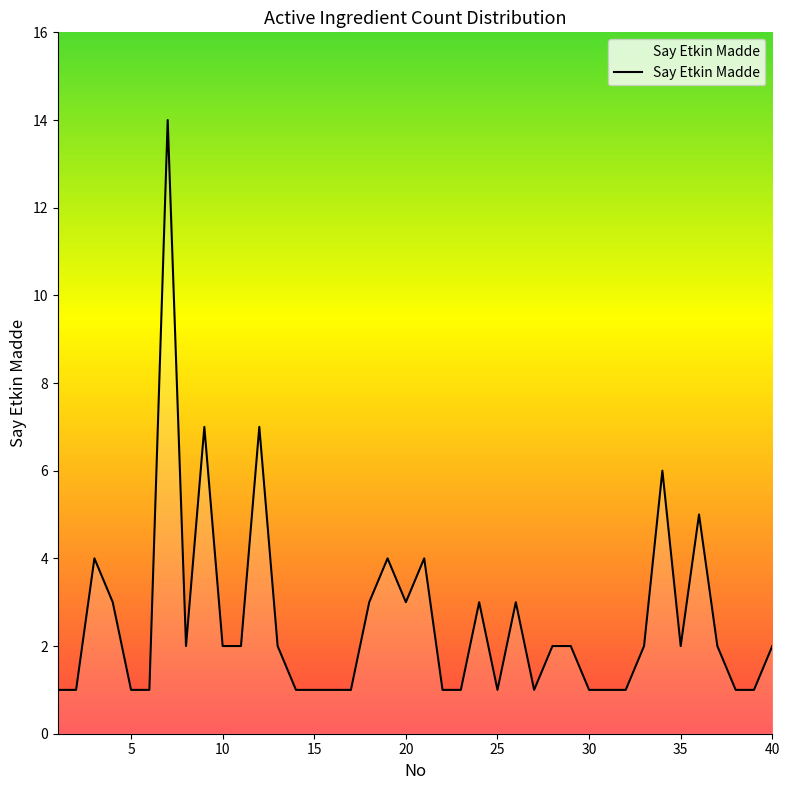

What is the maximum value shown in the chart?

14